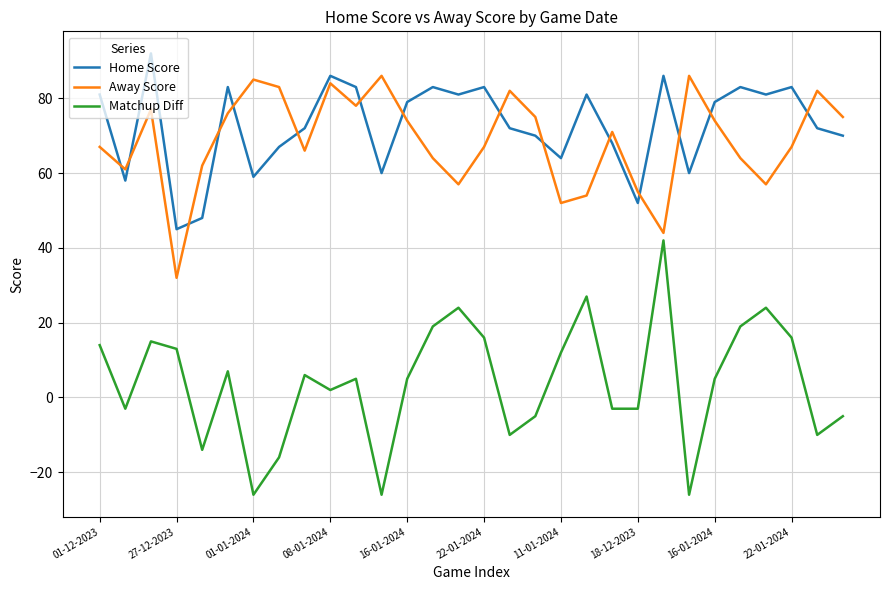

Which series has the widest spread of values?

Matchup Diff